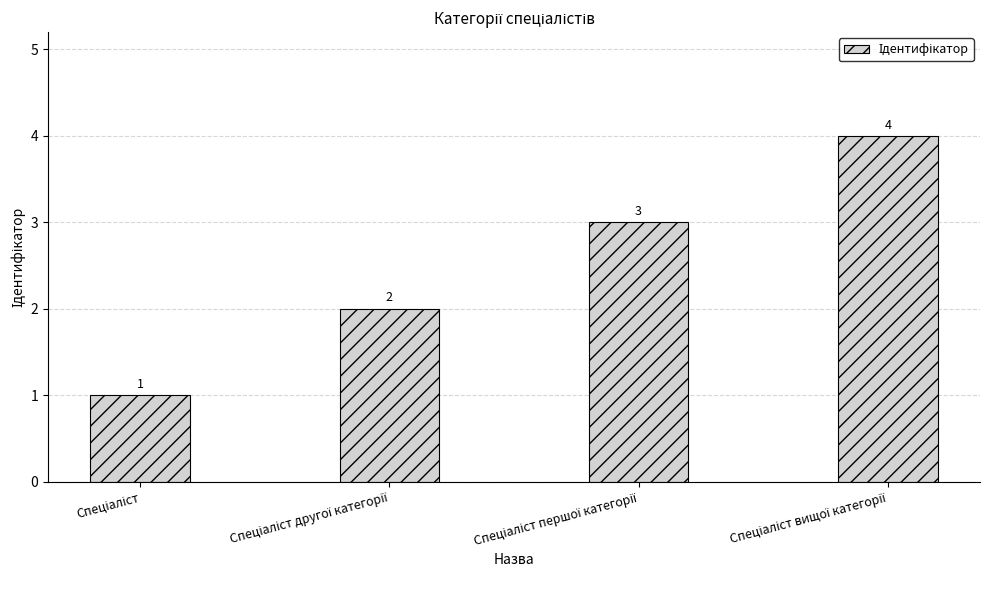

What is the sum of all values?

10